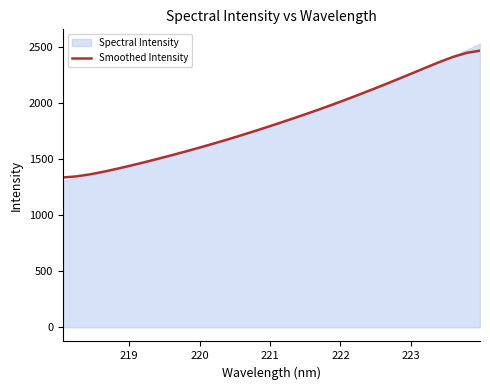

What is the maximum value for Smoothed Intensity?

2468.0